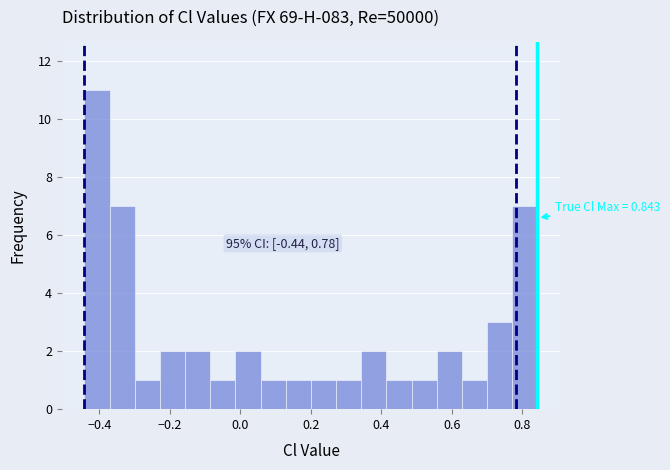

Read against the x-axis, roughly where is the centre of the tallest bar?

-0.40